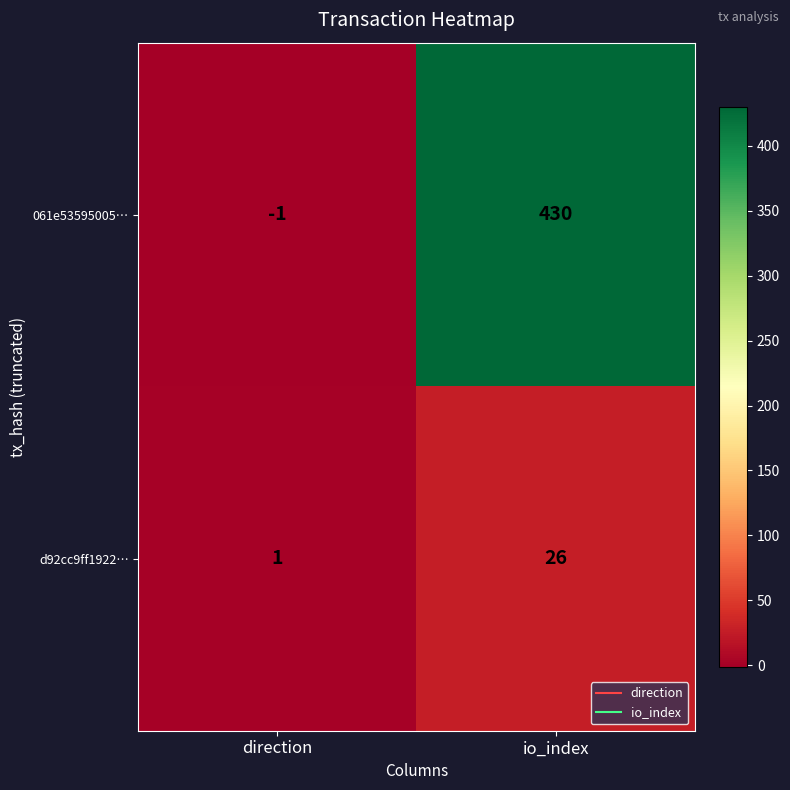

What is the sum of all 061e53595005… values?

429